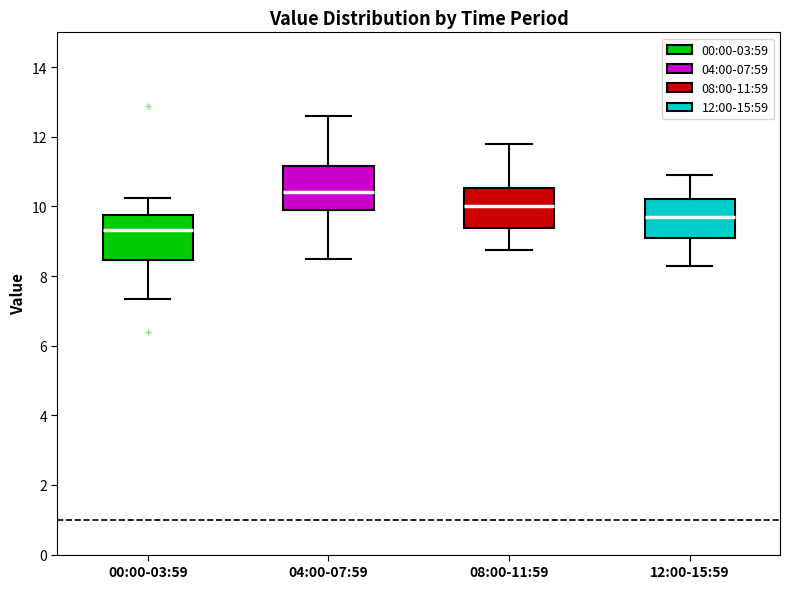

Which box's median line is the lowest?

00:00-03:59